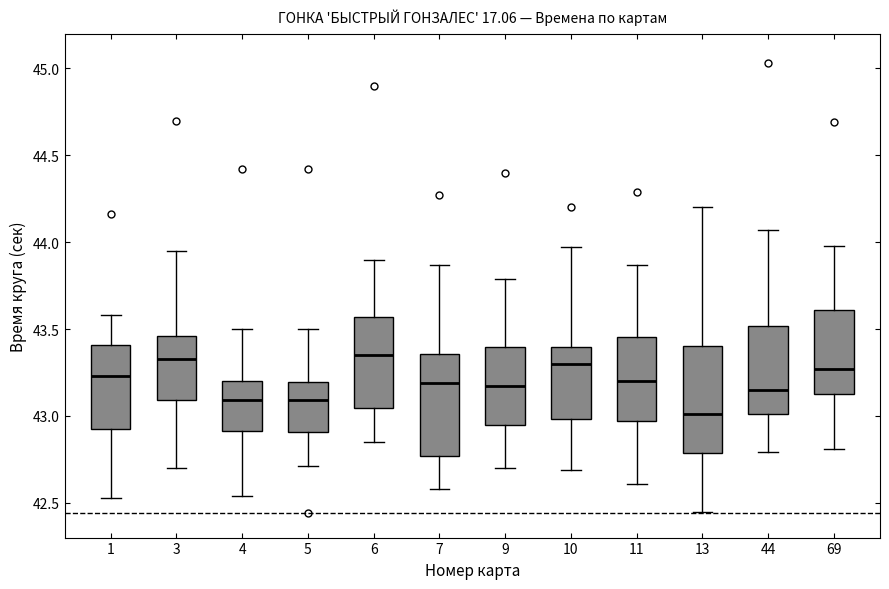

Reading left to right, transcribe this box plot: for each box, give where its median line is, the range the box spans, and where its two whiskers end, as read against the y-axis. The values are not printed on the chart, so give them approximately, as read against the axis.

1: median 43.25, box 42.95 to 43.40, whiskers 42.55 to 43.60
3: median 43.35, box 43.10 to 43.45, whiskers 42.70 to 43.95
4: median 43.10, box 42.90 to 43.20, whiskers 42.55 to 43.50
5: median 43.10, box 42.90 to 43.20, whiskers 42.70 to 43.50
6: median 43.35, box 43.05 to 43.55, whiskers 42.85 to 43.90
7: median 43.20, box 42.75 to 43.35, whiskers 42.60 to 43.85
9: median 43.15, box 42.95 to 43.40, whiskers 42.70 to 43.80
10: median 43.30, box 43.00 to 43.40, whiskers 42.70 to 43.95
11: median 43.20, box 42.95 to 43.45, whiskers 42.60 to 43.85
13: median 43.00, box 42.80 to 43.40, whiskers 42.45 to 44.20
44: median 43.15, box 43.00 to 43.50, whiskers 42.80 to 44.05
69: median 43.25, box 43.15 to 43.60, whiskers 42.80 to 44.00